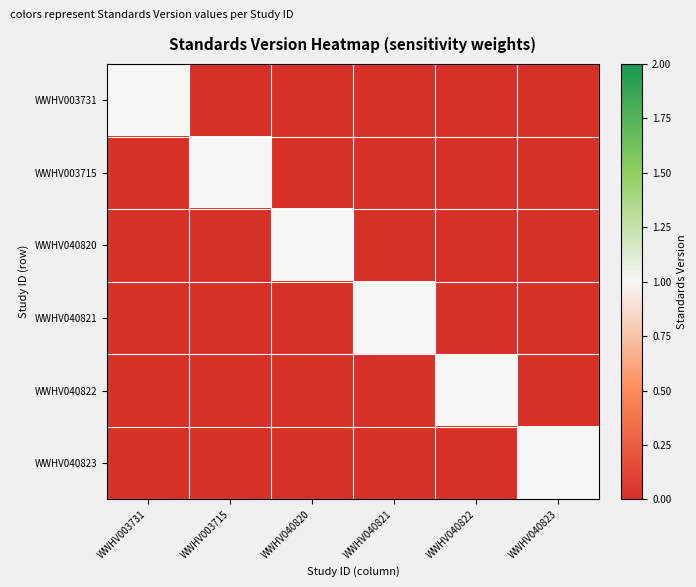

Rank the series at WWHV040822 from lowest to highest value.

WWHV003731, WWHV003715, WWHV040820, WWHV040821, WWHV040823, WWHV040822